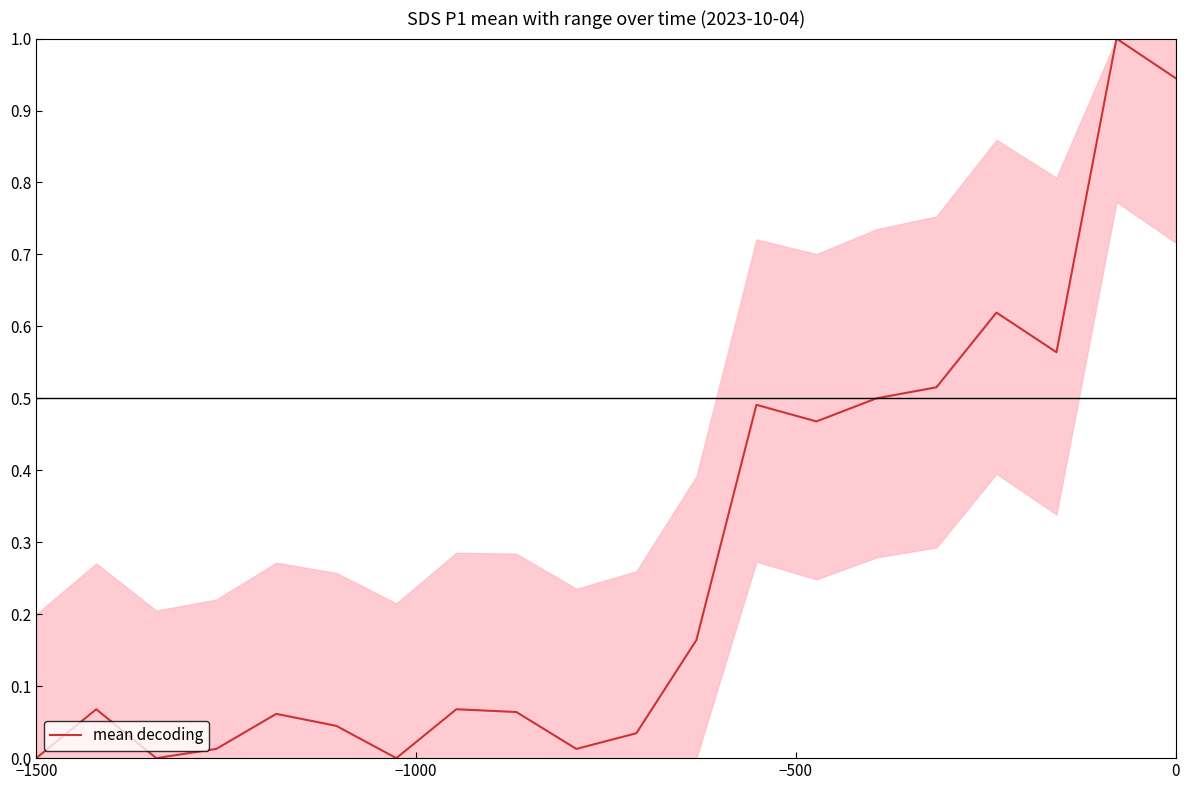

What is the maximum value shown in the chart?

1.0